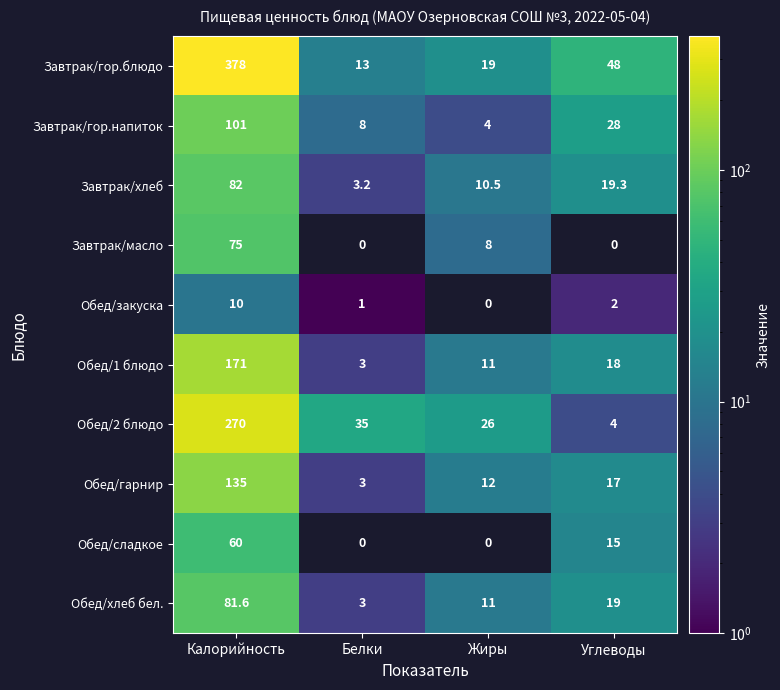

How many distinct data groups are displayed?

10